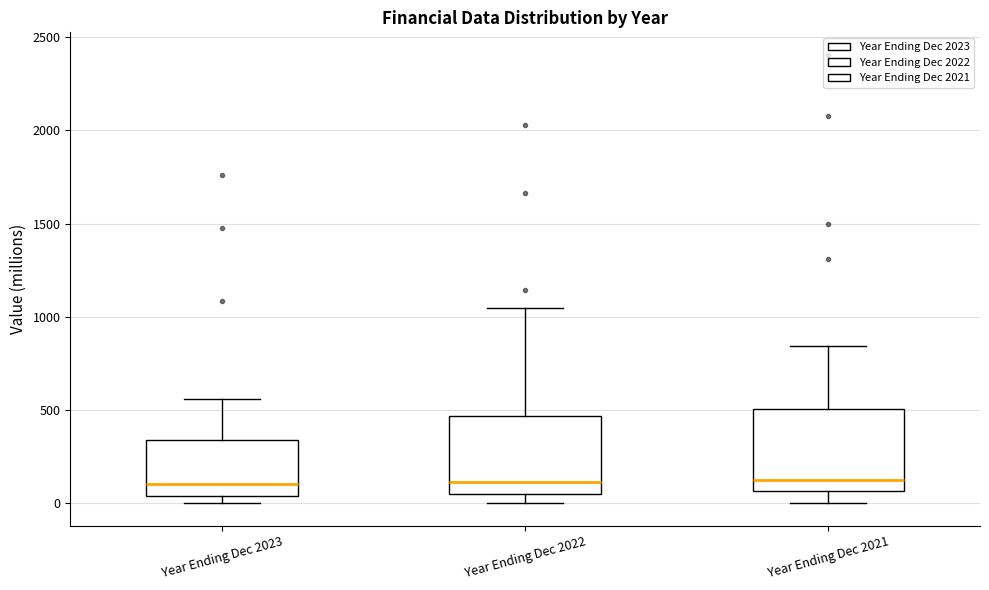

Where is the upper edge of the box for Year Ending Dec 2022 on the y-axis? The values are not printed on the chart, so give them approximately, as read against the axis.

450